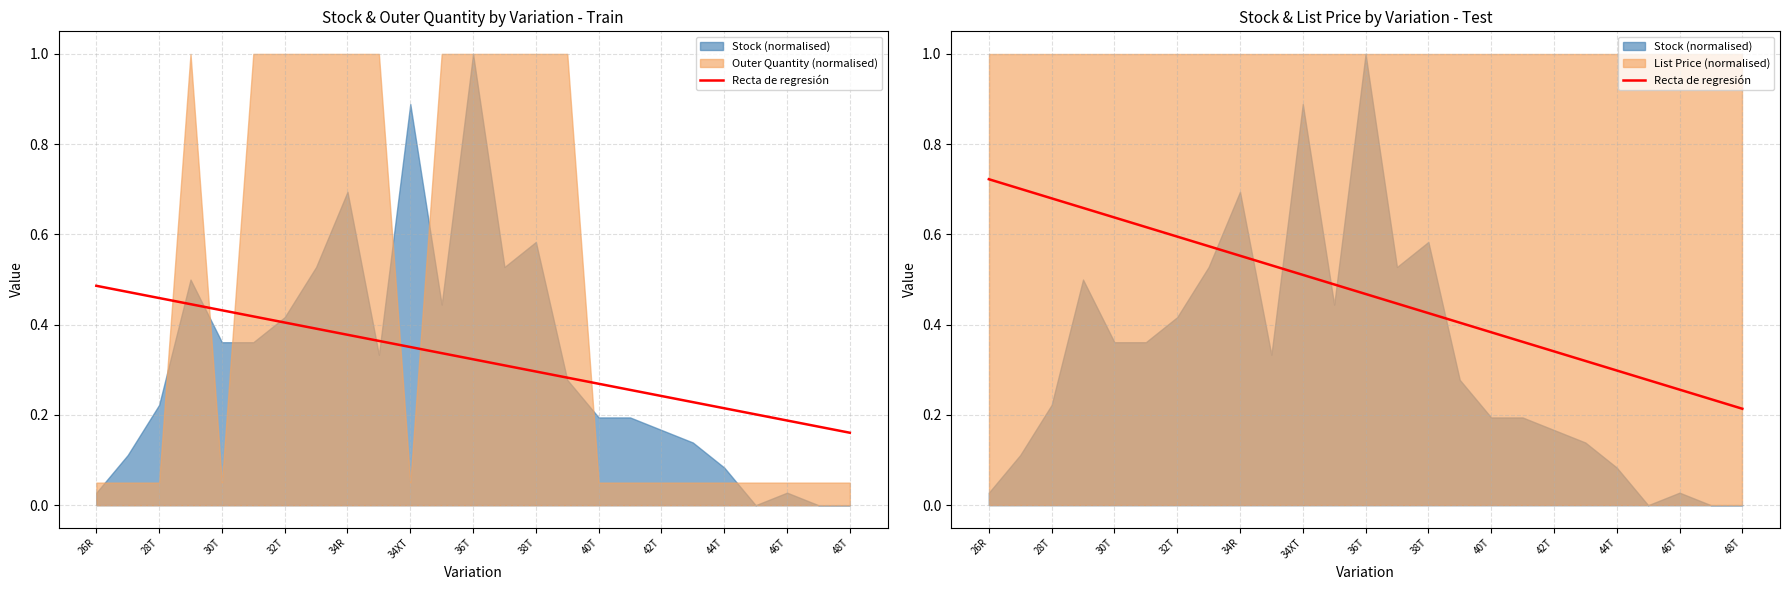

What is the value of the 16th point from the left?

0.4